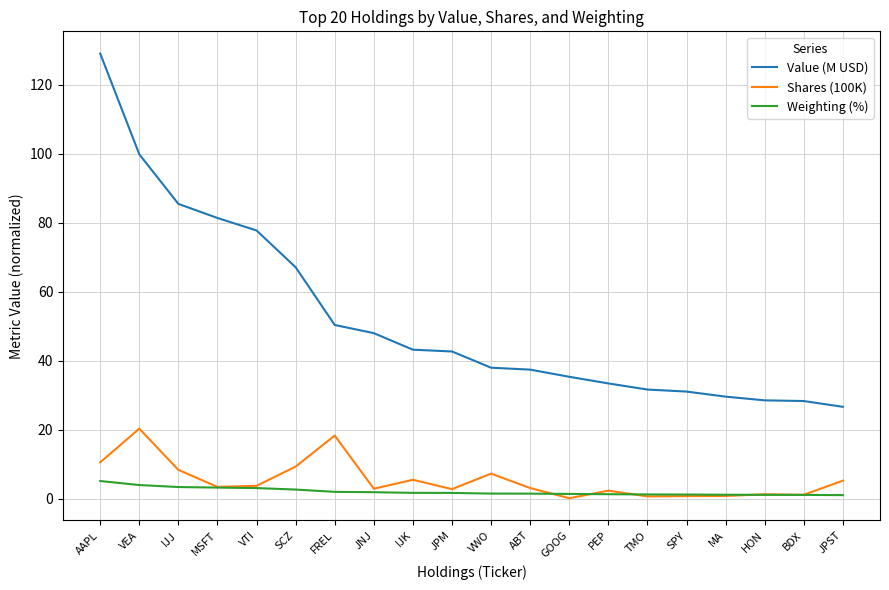

Is the value of Weighting (%) at JPM greater than the value of Value (M USD) at SPY?

No